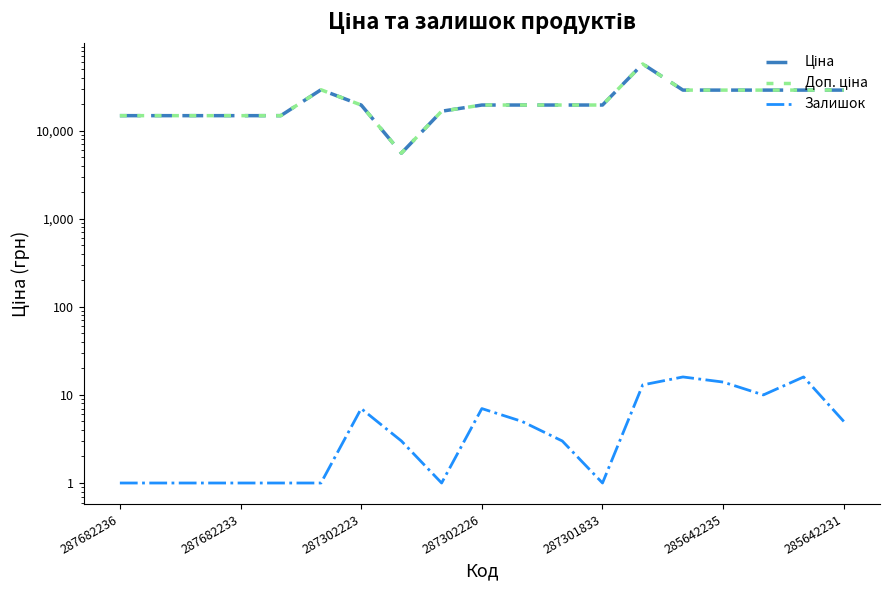

Reading left to right, list all the values displayed in this chart.

Ціна: 14817.6	14817.6	14817.6	14817.6	14817.6	29152.3	19564.9	5560.3	16636.8	19564.9	19564.9	19564.9	19564.9	57258.0	28901.7	28901.7	28901.7	28901.7	28901.7
Доп. ціна: 14817.6	14817.6	14817.6	14817.6	14817.6	29152.3	19564.9	5560.3	16636.8	19564.9	19564.9	19564.9	19564.9	57258.0	28901.7	28901.7	28901.7	28901.7	28901.7
Залишок: 1.0	1.0	1.0	1.0	1.0	1.0	7.0	3.0	1.0	7.0	5.0	3.0	1.0	13.0	16.0	14.0	10.0	16.0	5.0